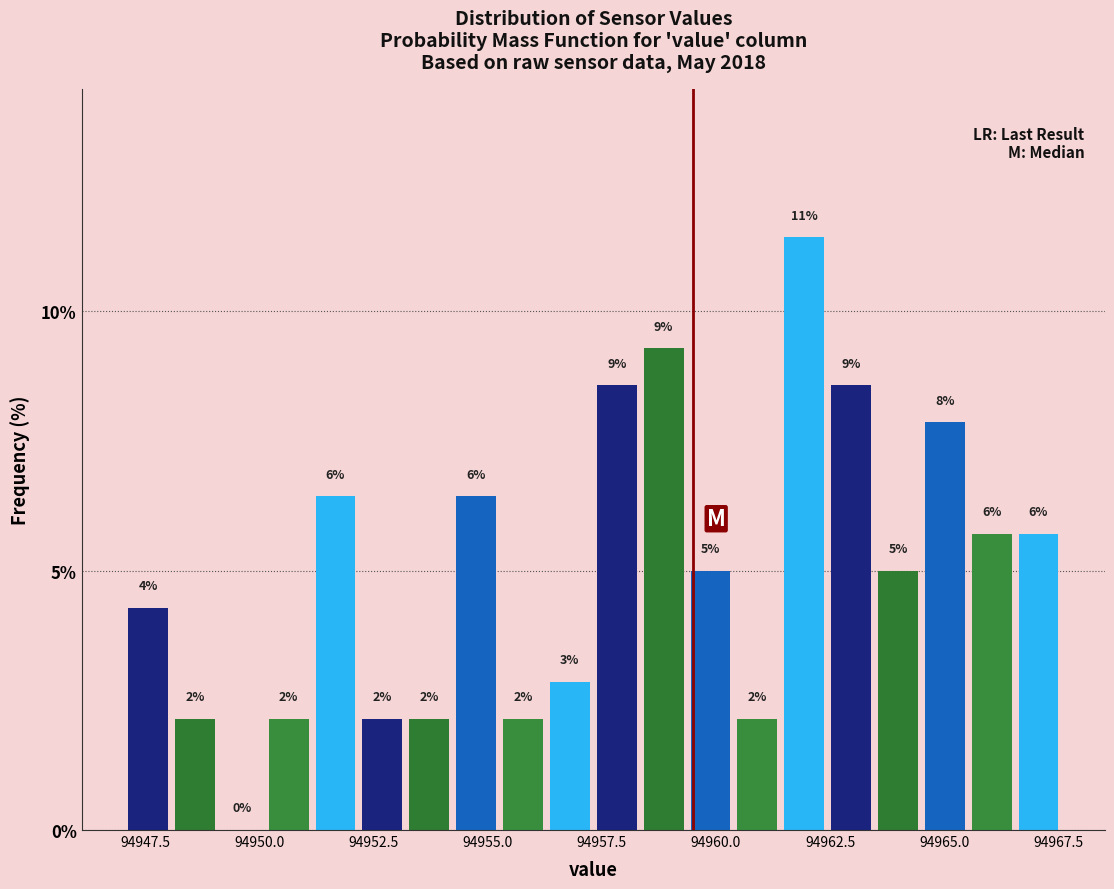

Read against the x-axis, roughly where is the centre of the tallest bar?

94962.0